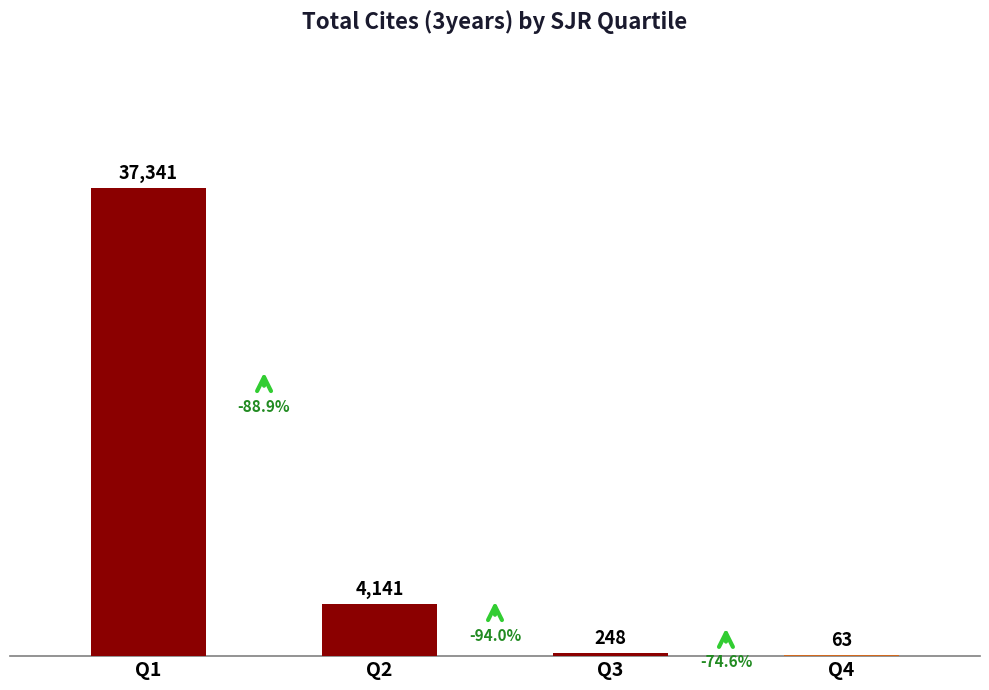

The value at Q2 is 4141. True or false?

True